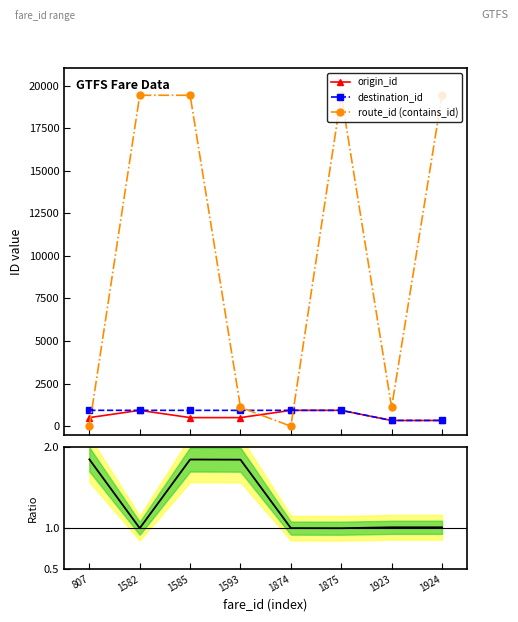

Reading left to right, what are all the values shown in this chart?

origin_id: 807=504.0	1582=930.0	1585=504.0	1593=504.0	1874=929.0	1875=929.0	1923=334.0	1924=334.0
destination_id: 807=931.0	1582=931.0	1585=930.0	1593=929.0	1874=931.0	1875=930.0	1923=338.0	1924=338.0
route_id (contains_id): 807=0.0	1582=19428.0	1585=19428.0	1593=1104.0	1874=0.0	1875=19428.0	1923=1104.0	1924=19428.0
dest/origin ratio: 807=1.8	1582=1.0	1585=1.8	1593=1.8	1874=1.0	1875=1.0	1923=1.0	1924=1.0